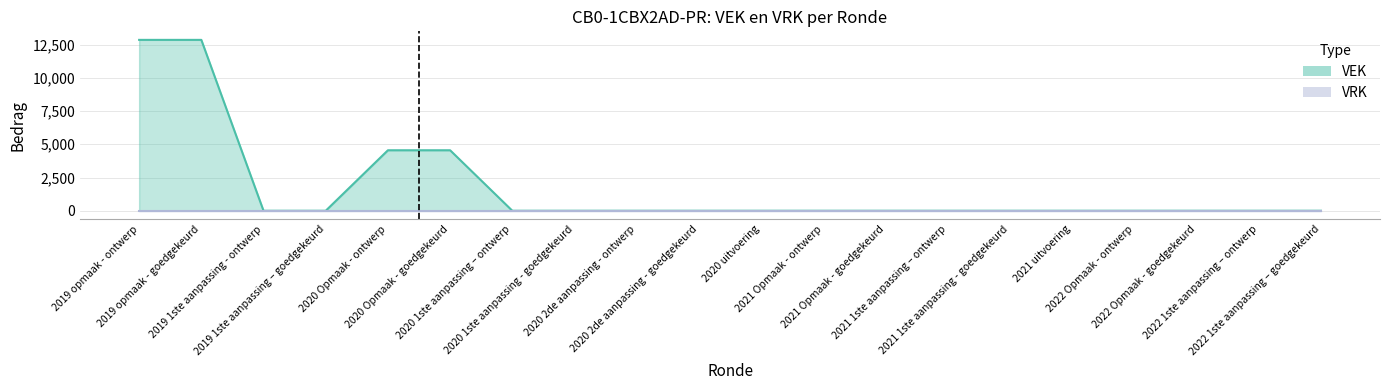

True or false: there are more than 2 points higher than both neighbors.

False